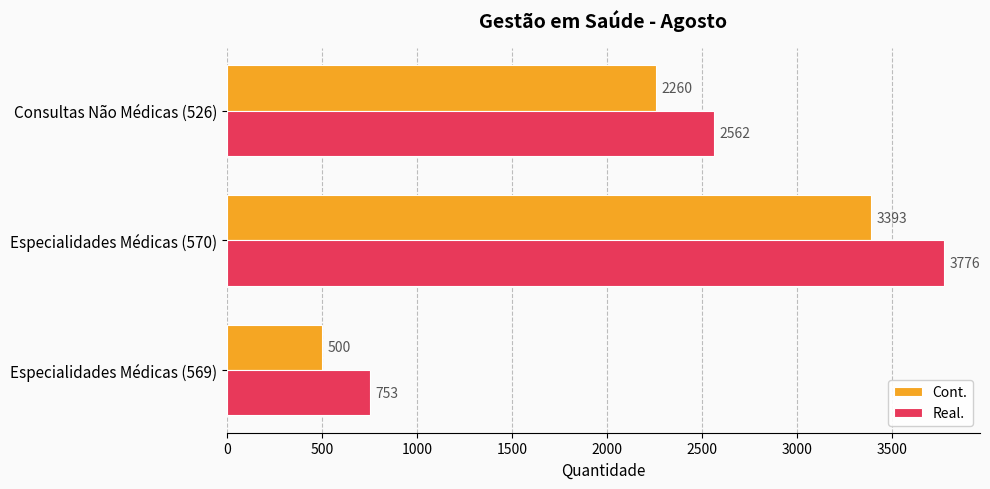

What is the difference between the highest and lowest values at Consultas Não Médicas (526)?

302